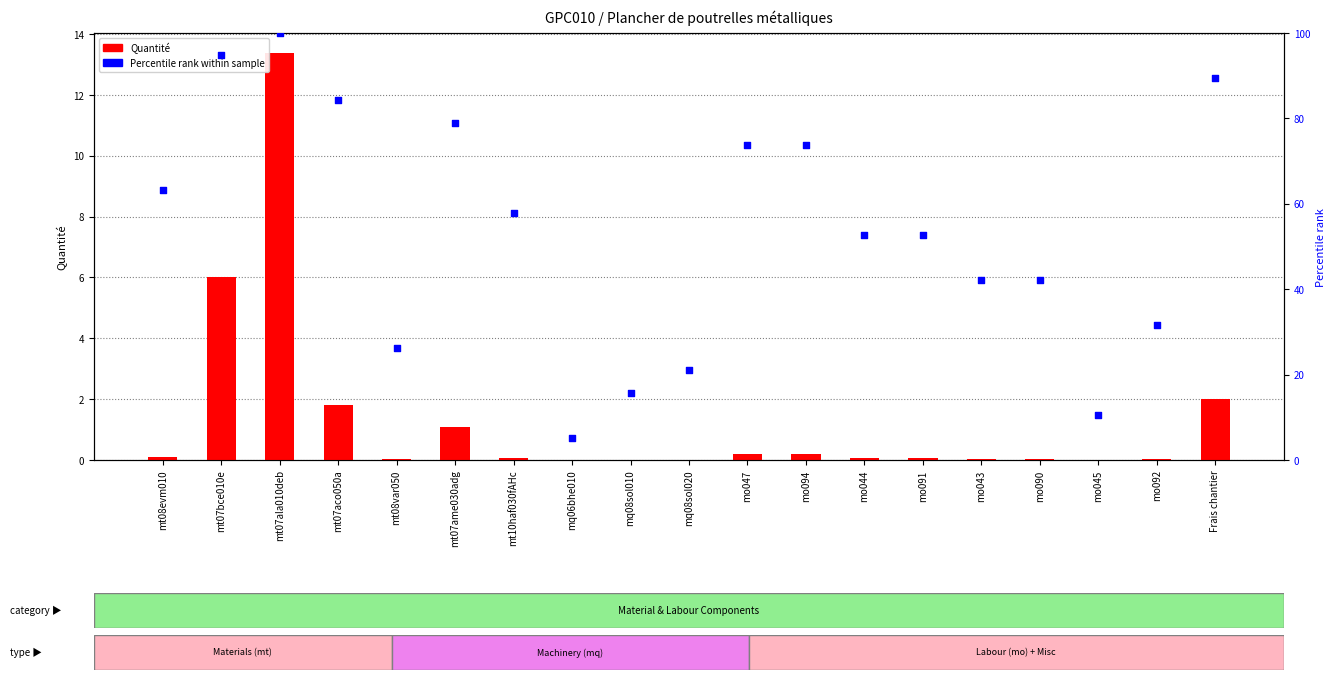

Which series contains the lowest Y value?

Quantité